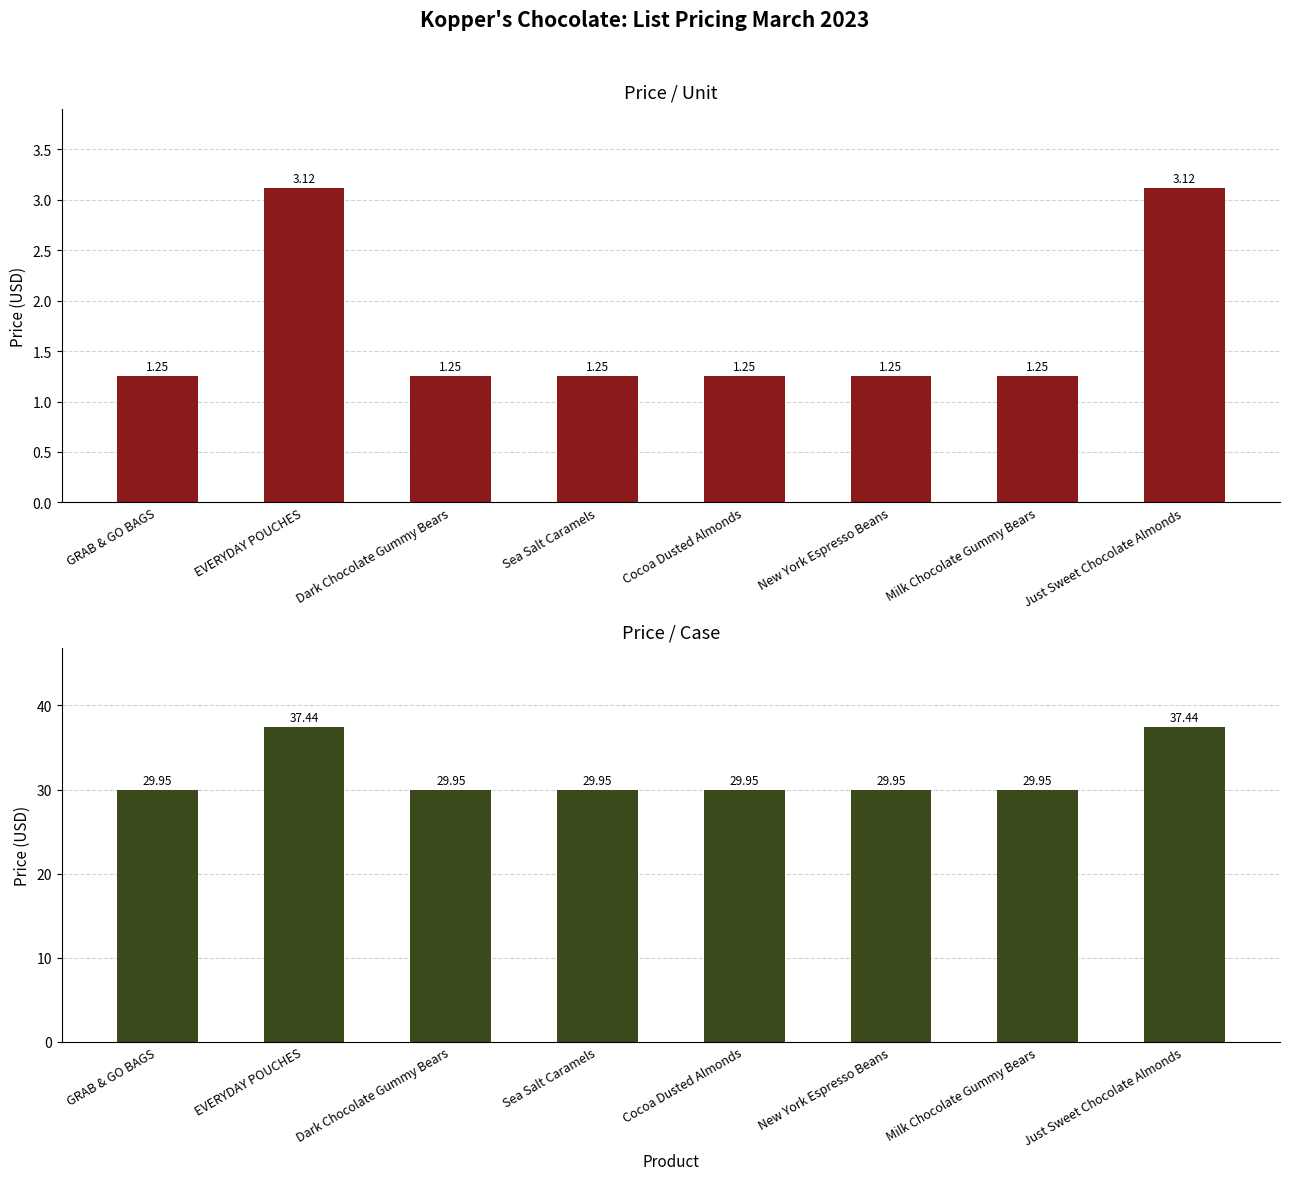

Is it true that Price / Unit equals 1.2 at Sea Salt Caramels?

True